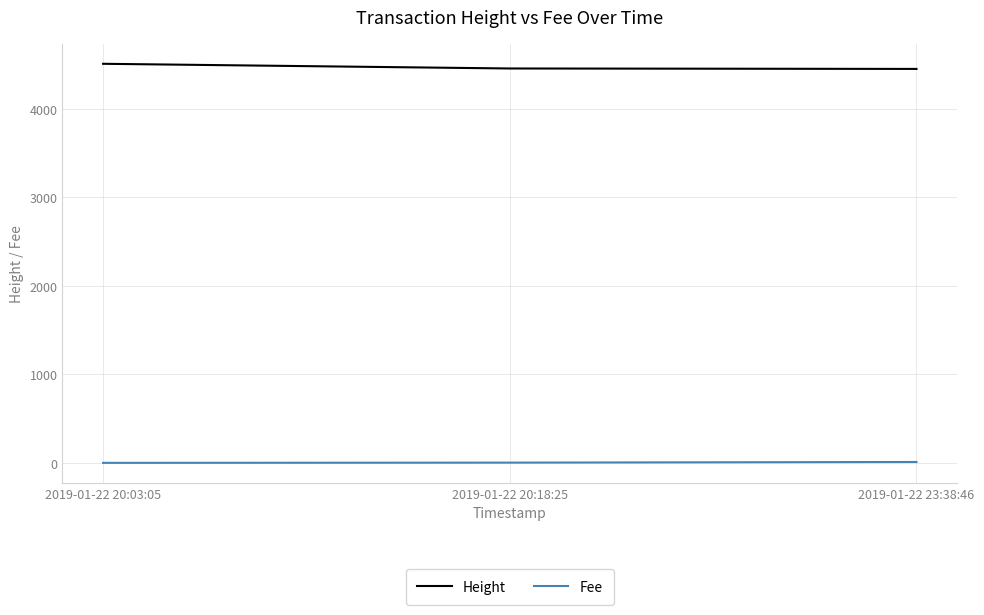

What is the sum of all Fee values?

12.9